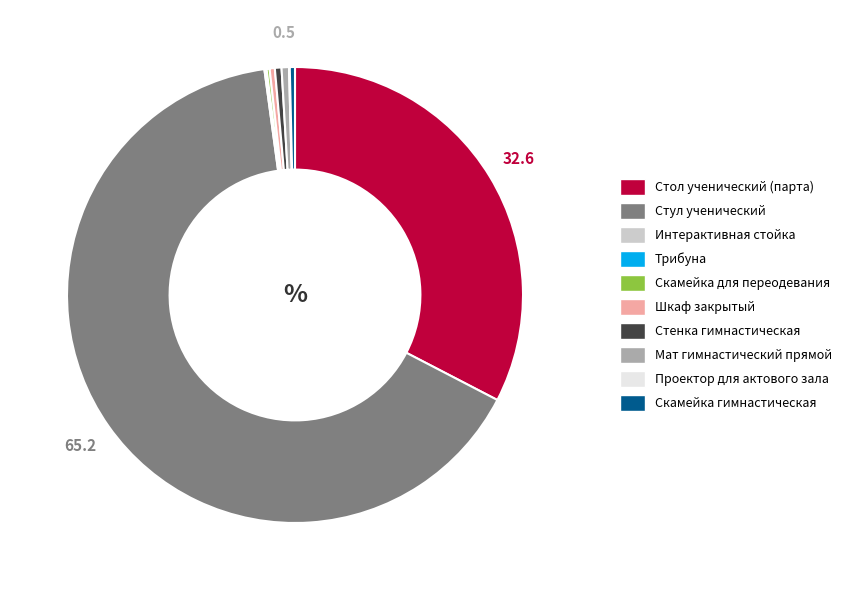

Which slice is the largest?

Стул ученический